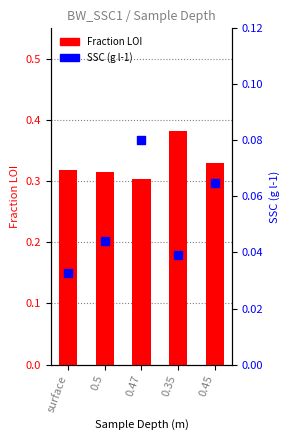

Which series reaches the minimum Y coordinate?

SSC (g l-1)